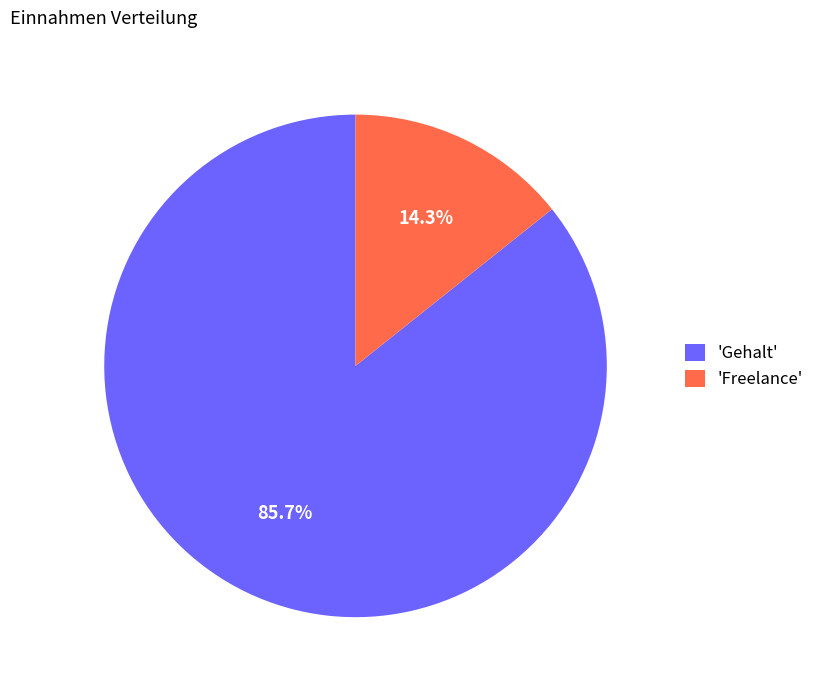

Is the sum of 'Freelance' and 'Gehalt' greater than half?

Yes